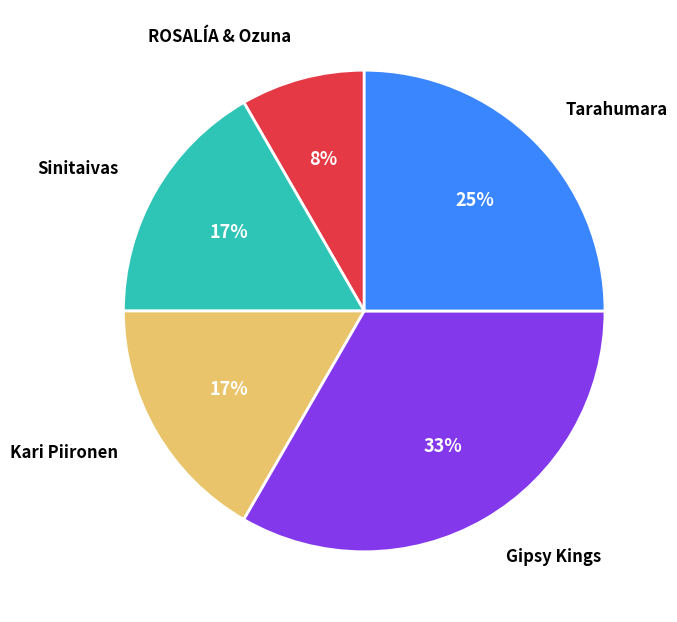

Which category has the biggest portion of the pie?

Gipsy Kings